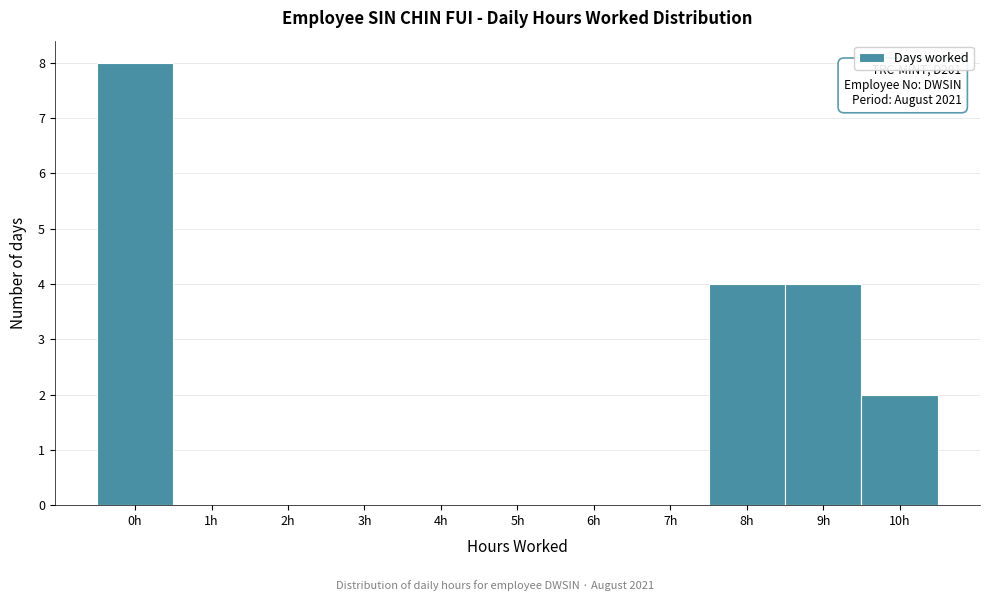

Reading right to left, list all the values displayed in this chart.

10h=2	9h=4	8h=4	7h=0	6h=0	5h=0	4h=0	3h=0	2h=0	1h=0	0h=8